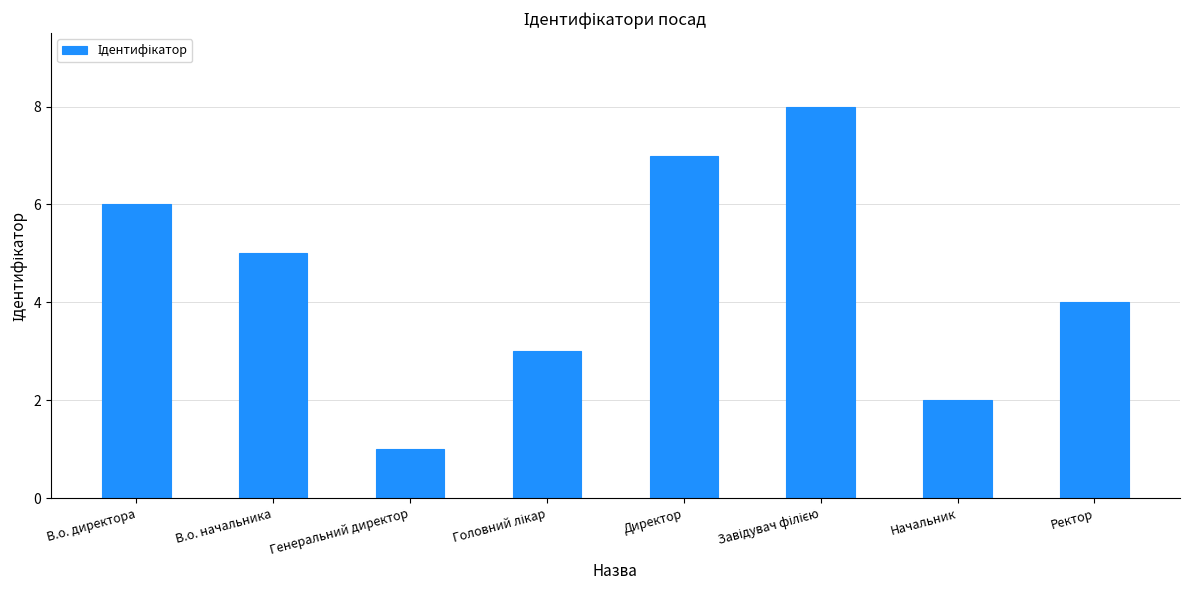

Approximately how many times larger is the value at В.о. начальника compared to Генеральний директор?

5.0